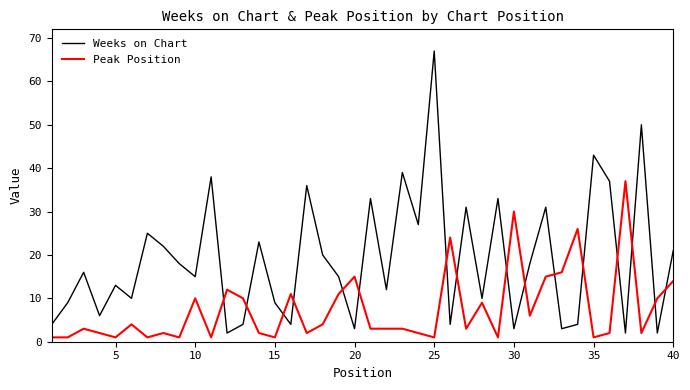

Rank the series by their average value, from lowest to highest.

Peak Position, Weeks on Chart